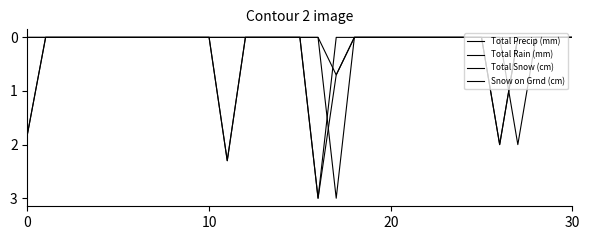

True or false: Total Precip (mm) and Total Rain (mm) cross at least once.

False